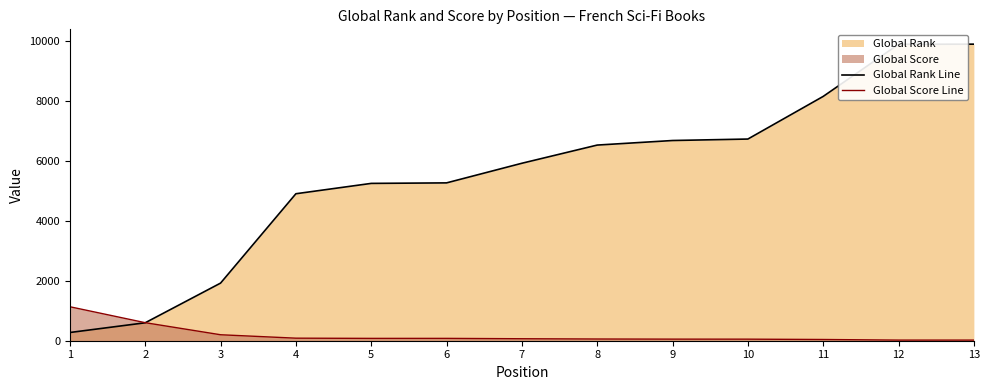

How many lines are shown in the chart?

2